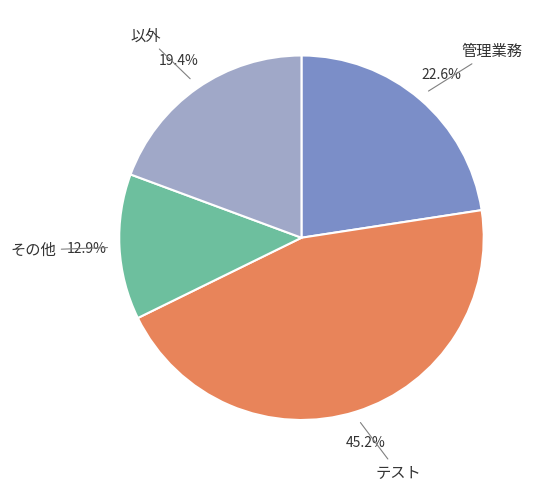

What percentage is the 以外 slice, to the nearest percent?

19%